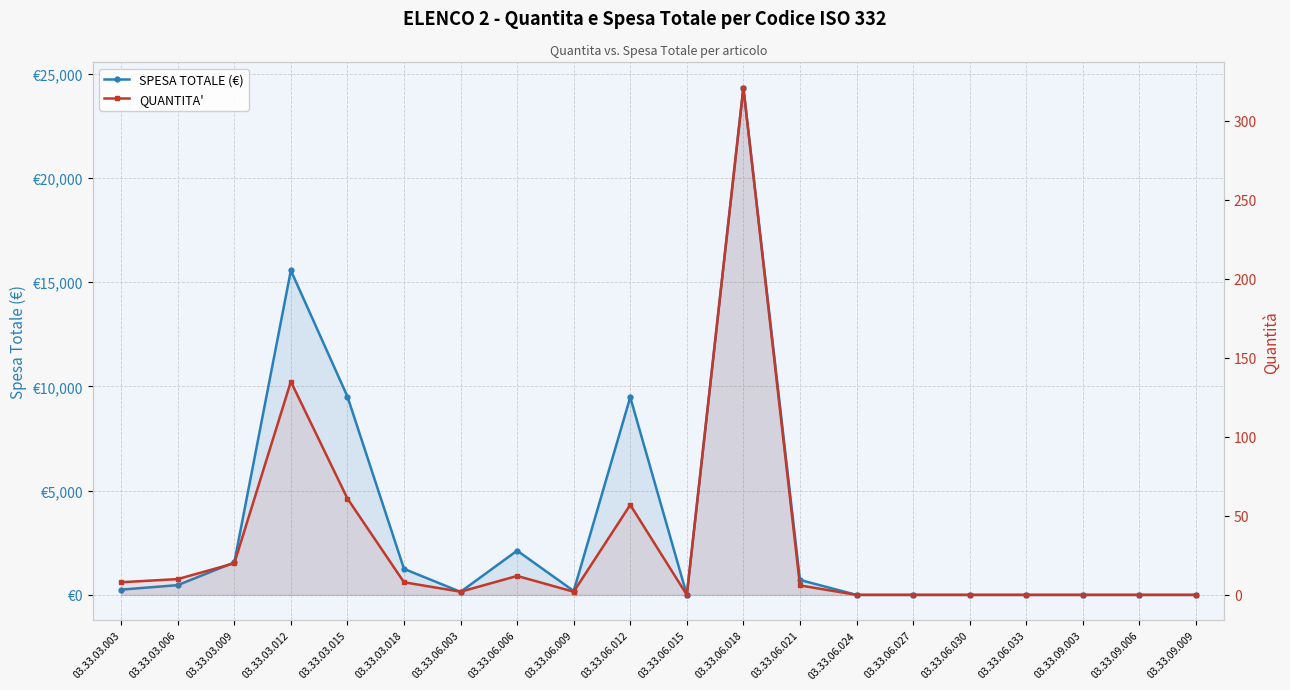

List the labels in order of QUANTITA' value, largest first.

03.33.06.018, 03.33.03.012, 03.33.03.015, 03.33.06.012, 03.33.03.009, 03.33.06.006, 03.33.03.006, 03.33.03.003, 03.33.03.018, 03.33.06.021, 03.33.06.003, 03.33.06.009, 03.33.06.015, 03.33.06.024, 03.33.06.027, 03.33.06.030, 03.33.06.033, 03.33.09.003, 03.33.09.006, 03.33.09.009